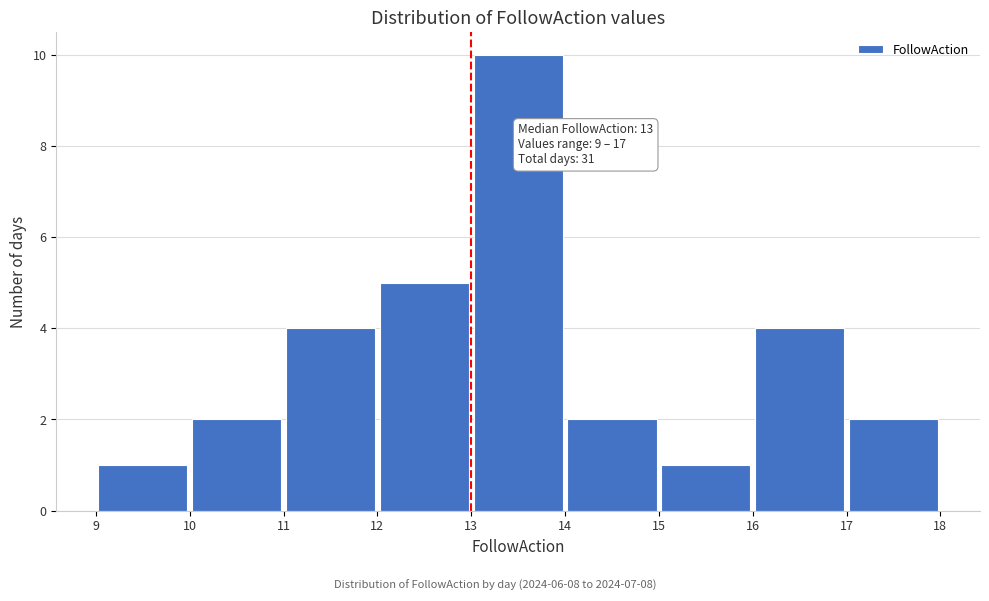

Which range on the x-axis has the tallest bar?

13 to 14